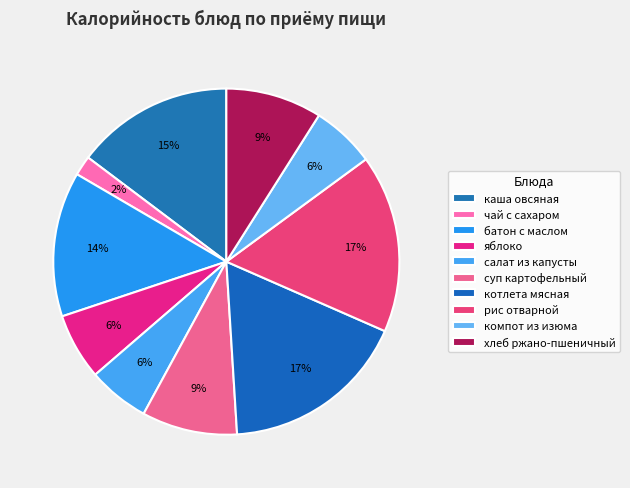

To the nearest percent, what portion does рис отварной represent?

17%